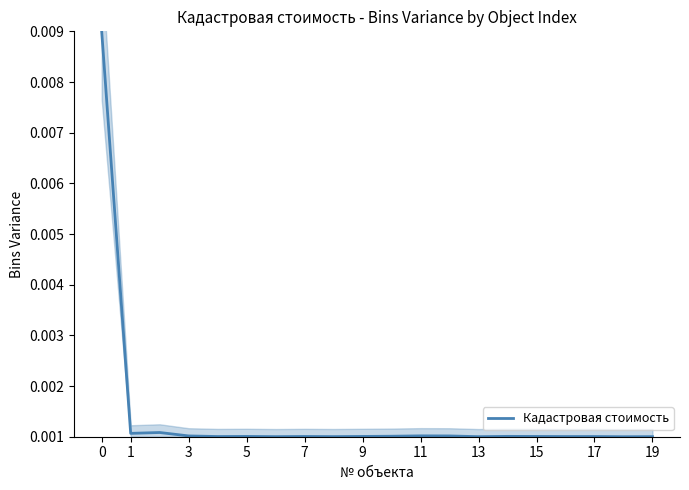

The chart shows a value of 0.0 at 18. True or false?

True